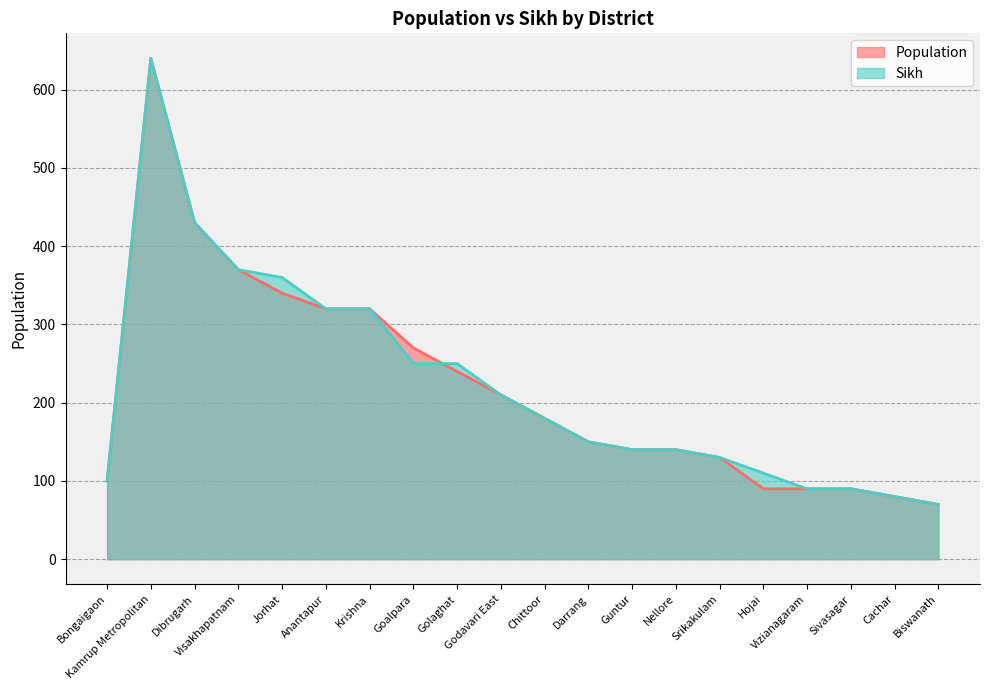

What is the difference between the maximum and second lowest values in the Population series?

560